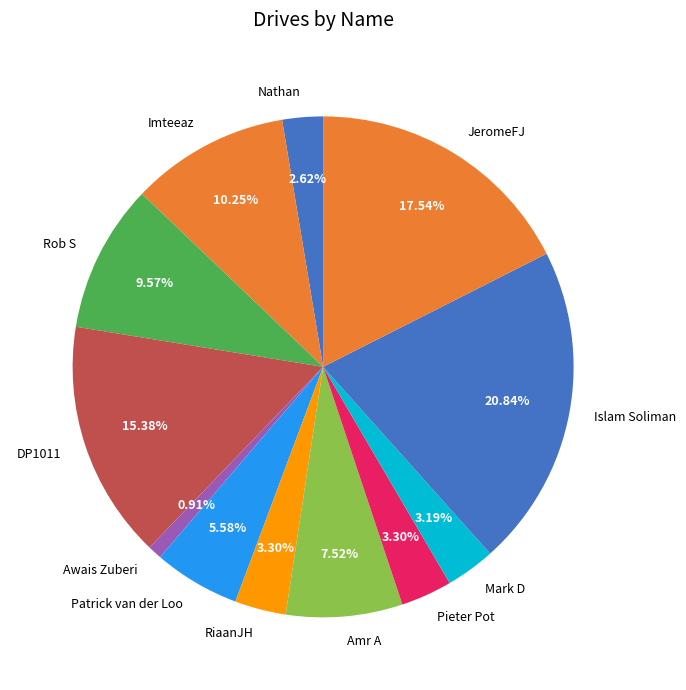

To the nearest percent, what is the average slice percentage?

8%